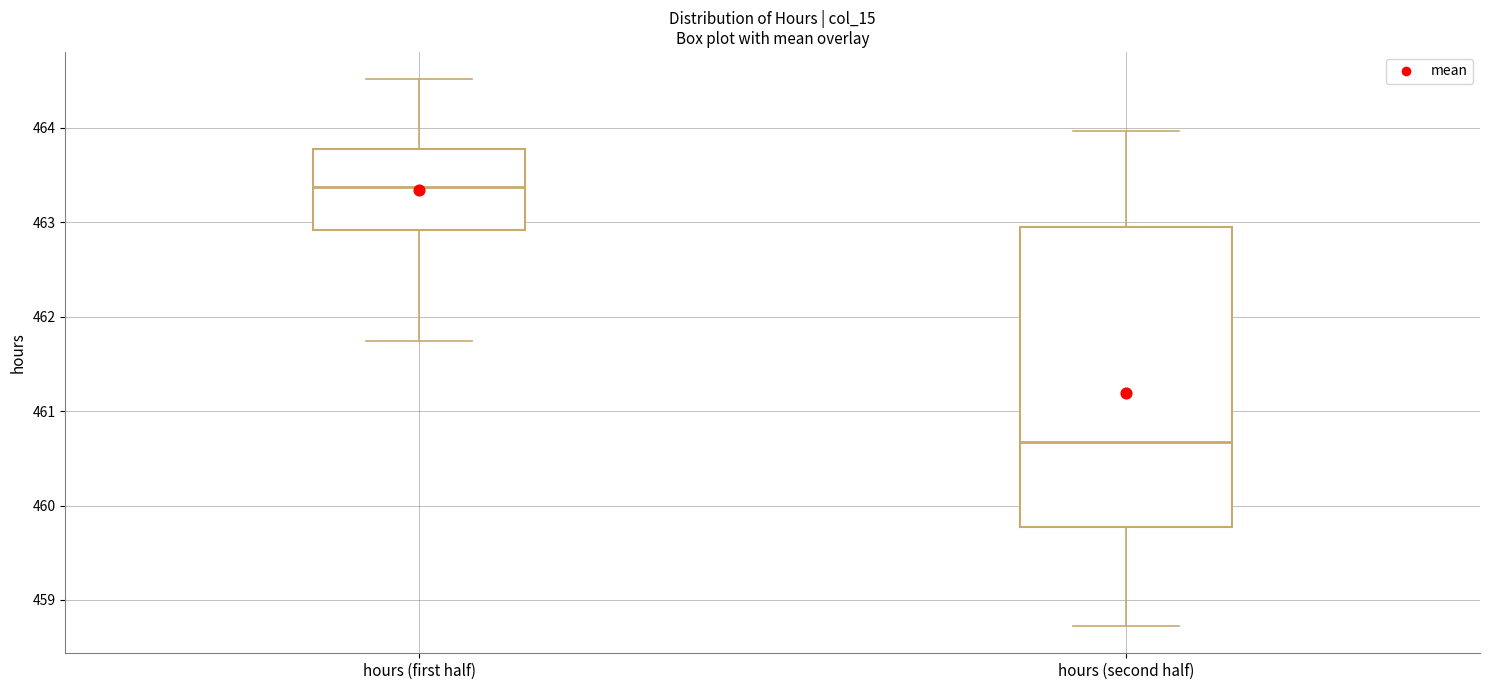

Where does the median line of the box for hours (first half) sit on the y-axis? The values are not printed on the chart, so give them approximately, as read against the axis.

463.4